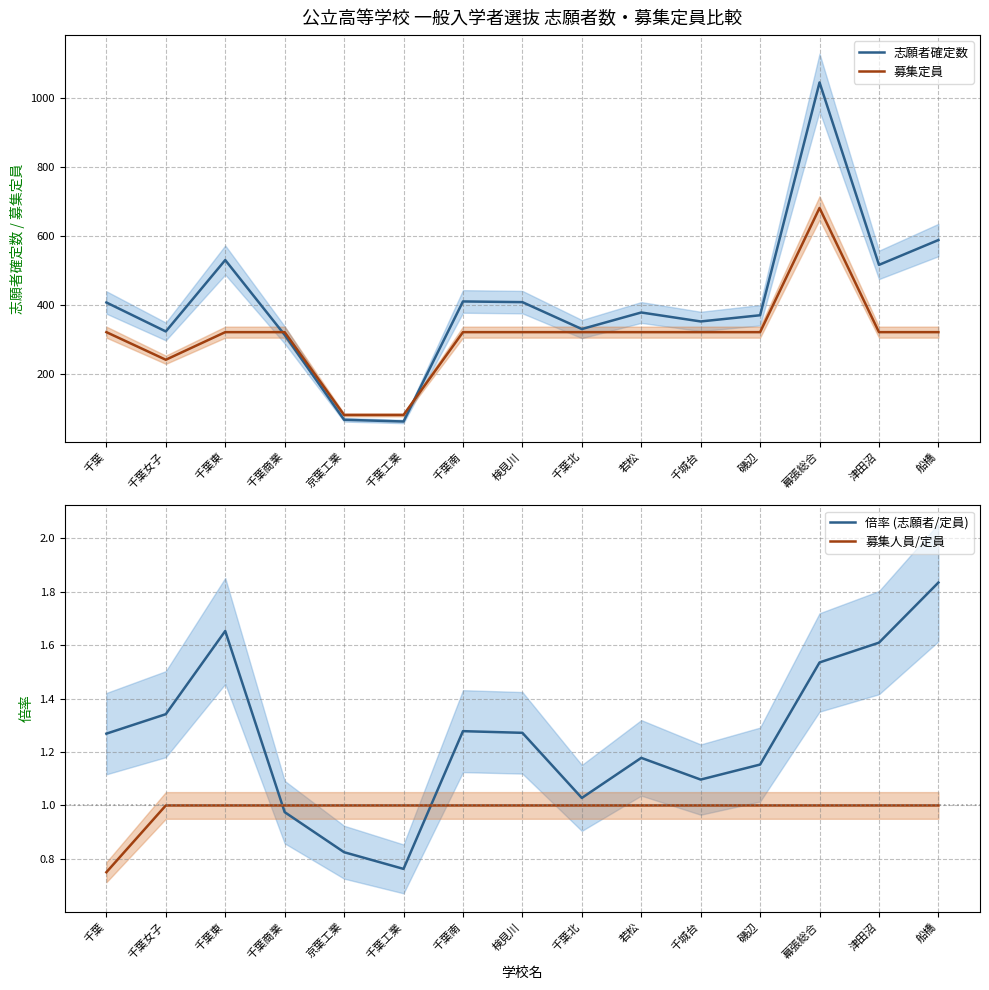

Is this an area chart (filled region under the line)?

No